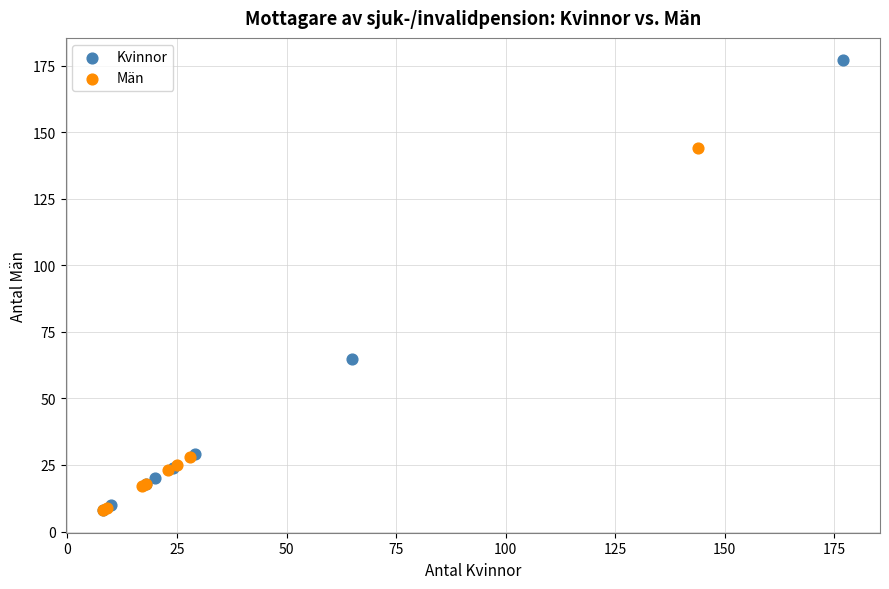

Which series reaches the maximum Y coordinate?

Kvinnor